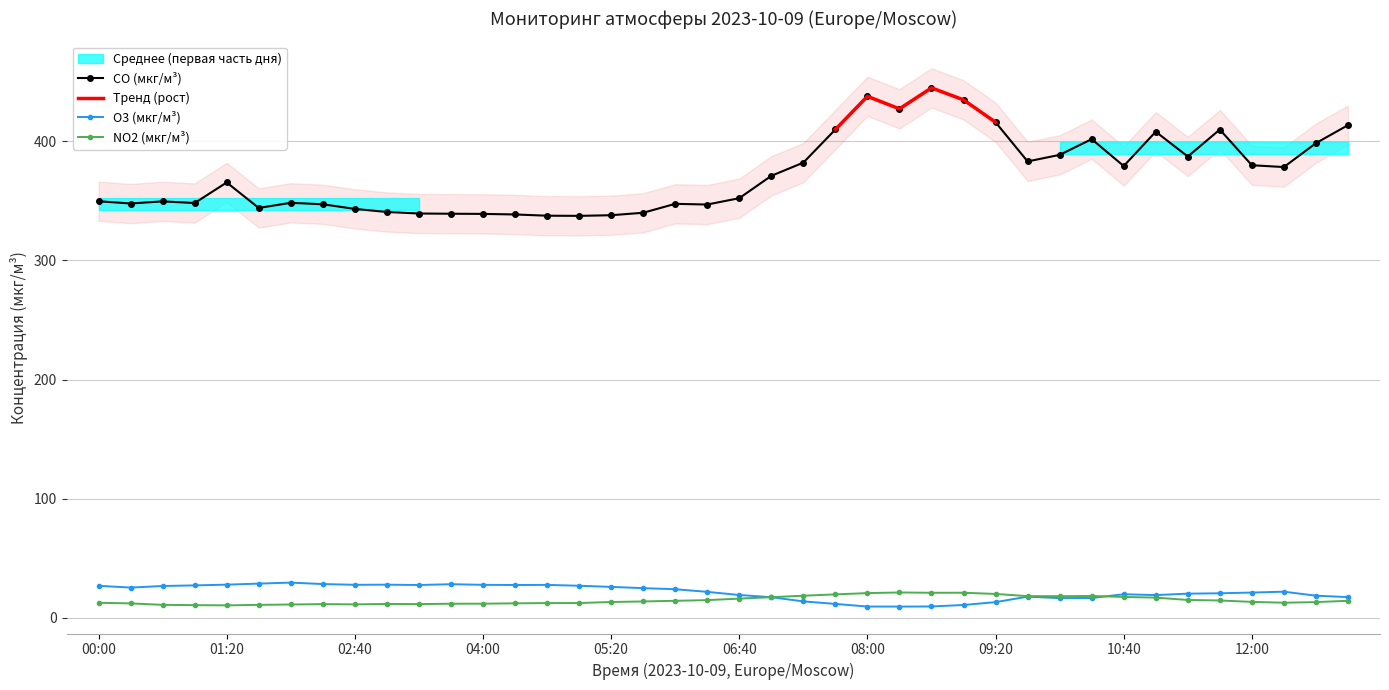

Which series ends up on top after the final intersection of O3 (мкг/м³) and NO2 (мкг/м³)?

O3 (мкг/м³)